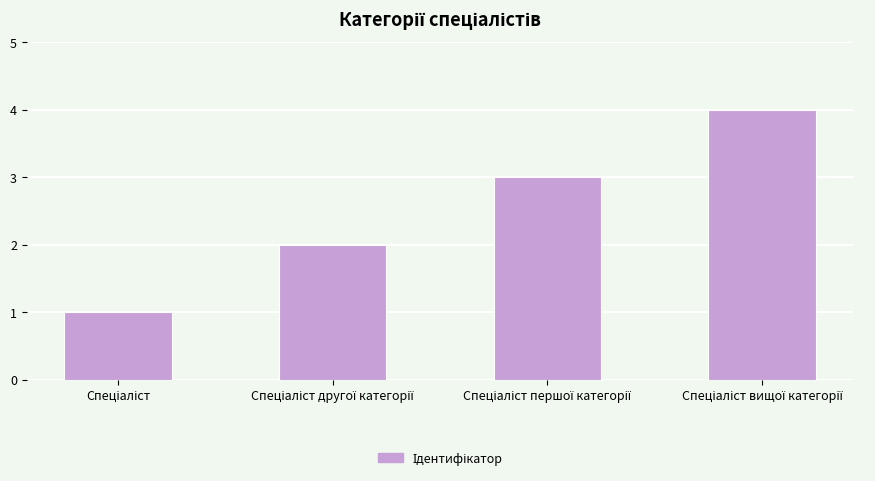

How many bars are there in total?

4